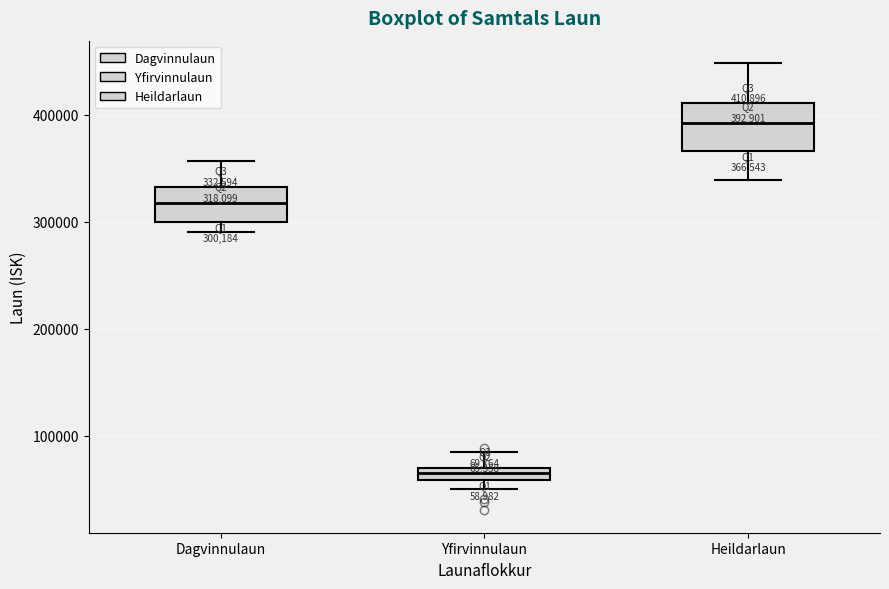

Which box's median line is the lowest?

Yfirvinnulaun